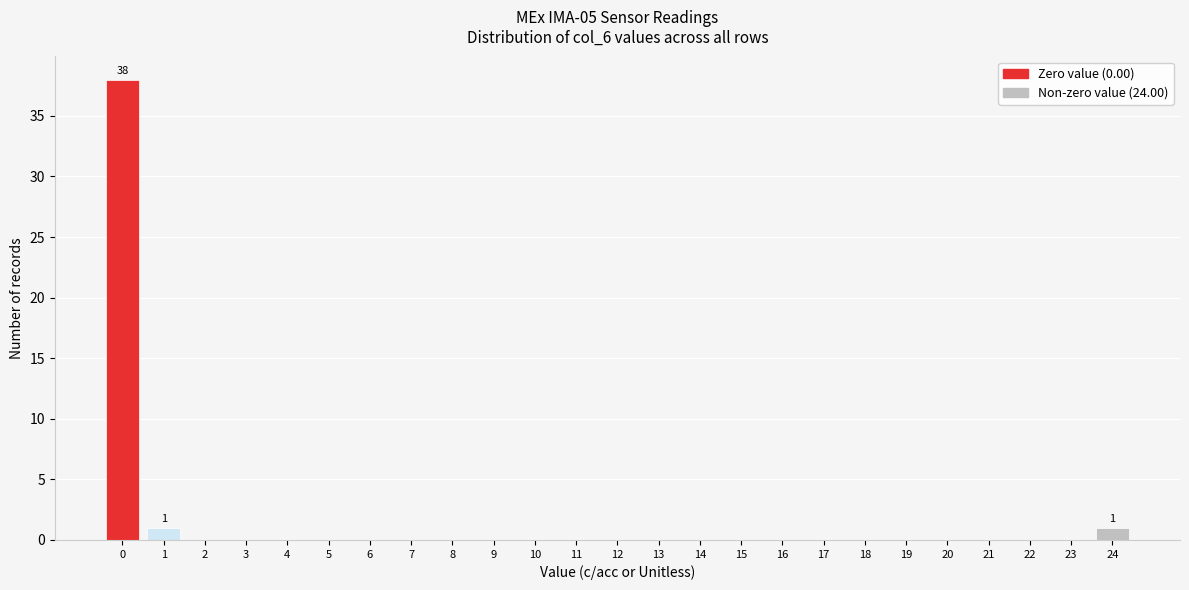

Reading left to right, list all the values displayed in this chart.

0=38	1=1	2=0	3=0	4=0	5=0	6=0	7=0	8=0	9=0	10=0	11=0	12=0	13=0	14=0	15=0	16=0	17=0	18=0	19=0	20=0	21=0	22=0	23=0	24=1